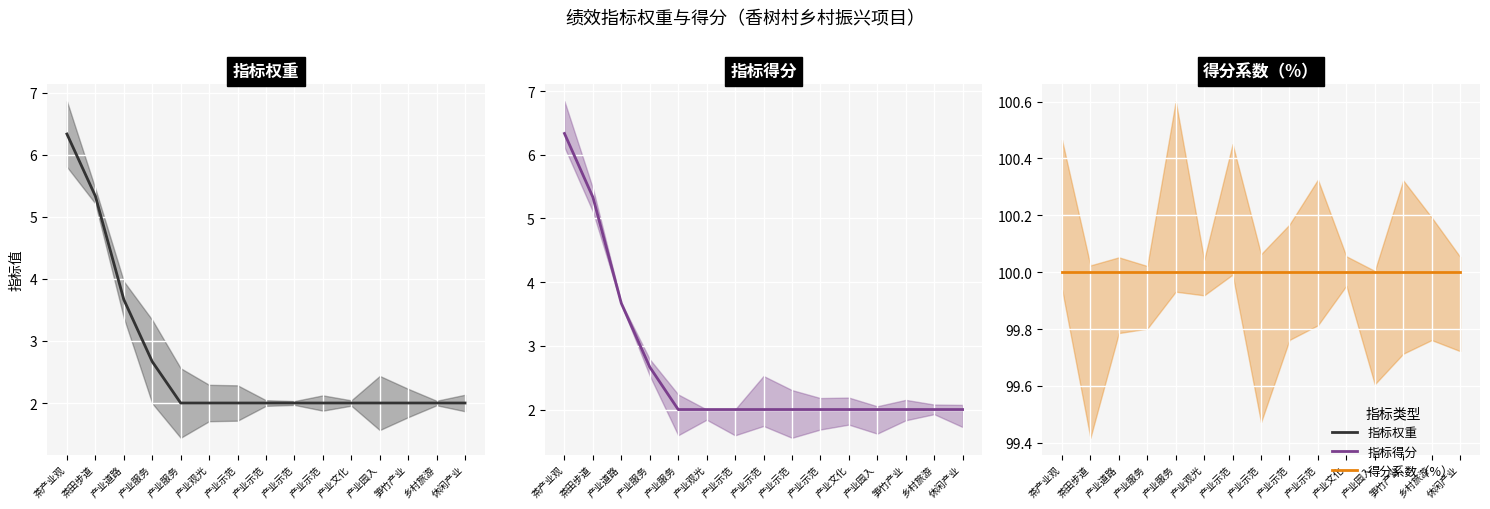

Where is 得分系数（%） (均值) nearest to the value 100?

茶产业观